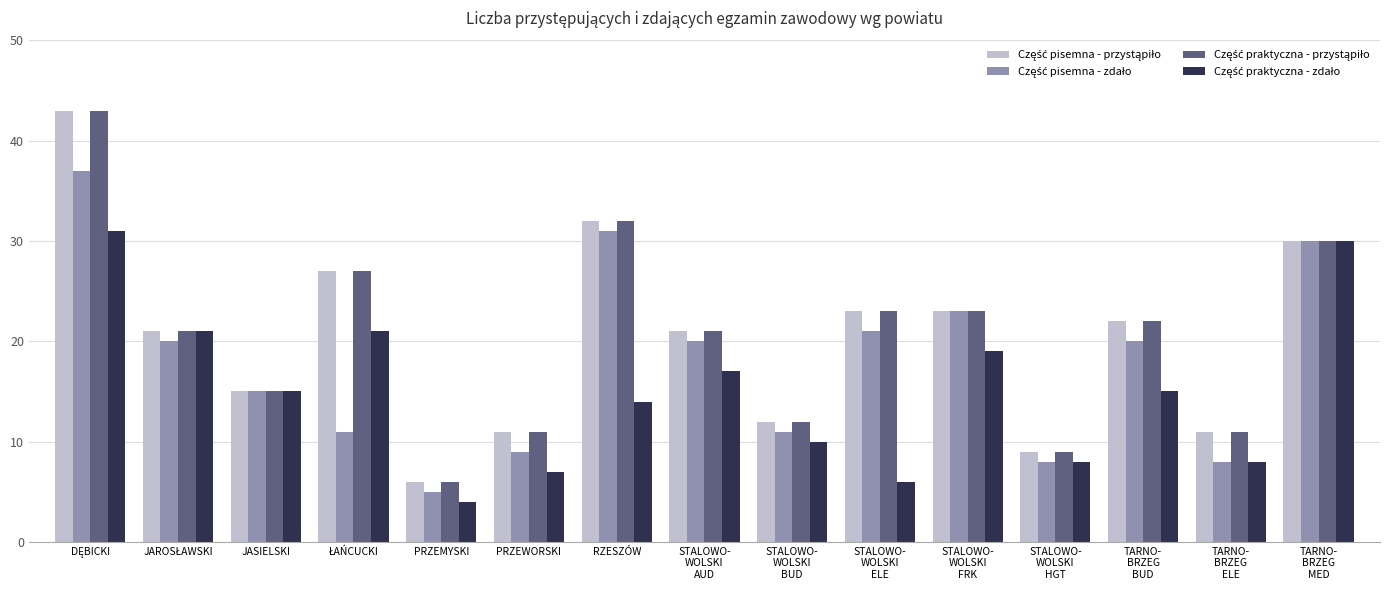

What is the label of the 6th bar from the right?

STALOWO-
WOLSKI
ELE